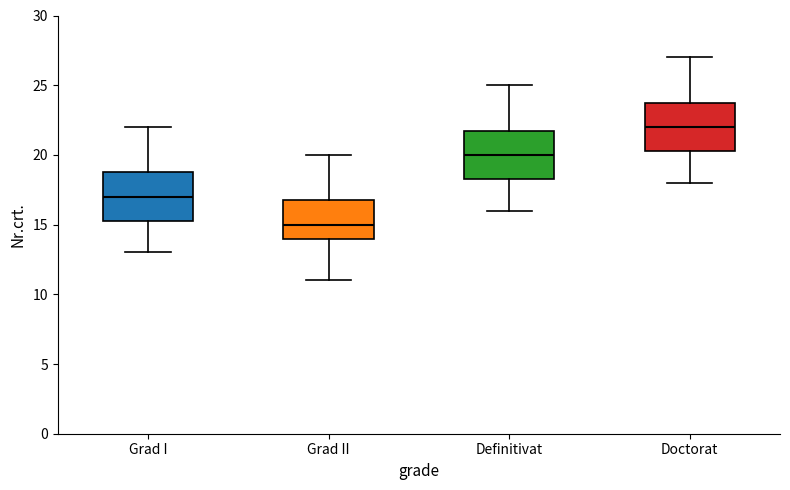

Where does the upper whisker of the box for Grad II end on the y-axis? The values are not printed on the chart, so give them approximately, as read against the axis.

20.0